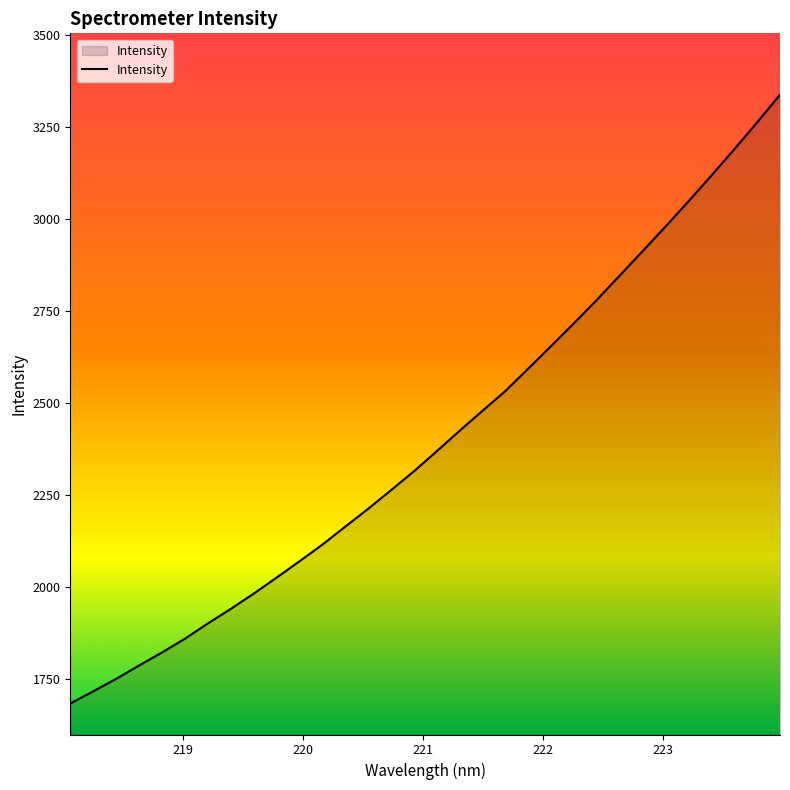

What is the smallest value displayed?

1683.6